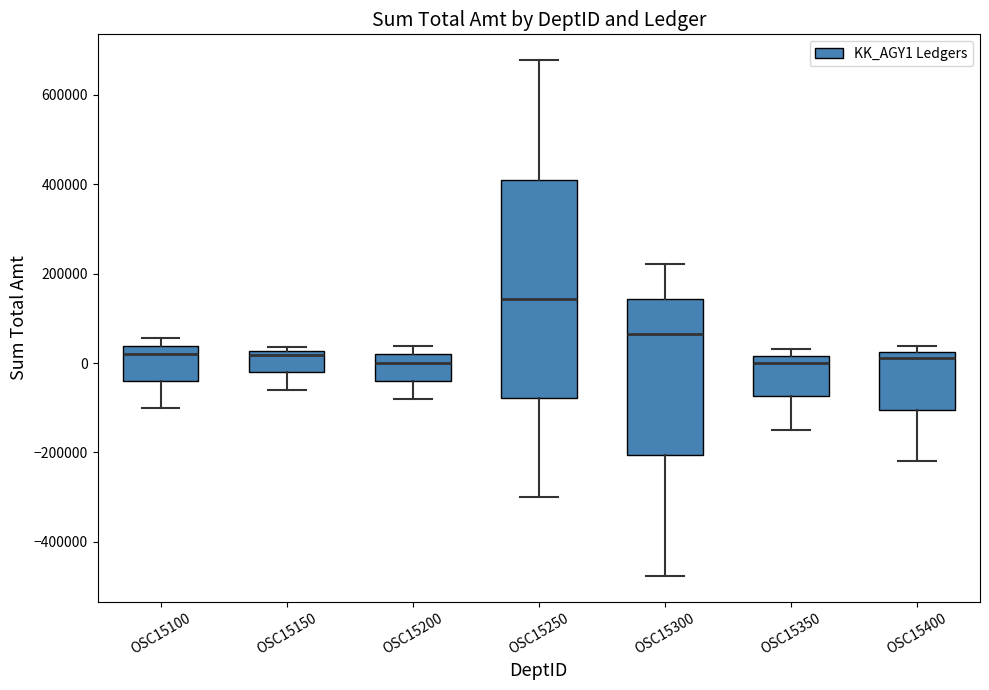

Reading left to right, transcribe this box plot: for each box, give where its median line is, the range the box spans, and where its two whiskers end, as read against the y-axis. The values are not printed on the chart, so give them approximately, as read against the axis.

OSC15100: median 20000, box -40000 to 40000, whiskers -100000 to 60000
OSC15150: median 20000 (just below the box's upper edge), box -20000 to 20000, whiskers -60000 to 40000
OSC15200: median 0, box -40000 to 20000, whiskers -80000 to 40000
OSC15250: median 140000, box -80000 to 420000, whiskers -300000 to 680000
OSC15300: median 60000, box -200000 to 140000, whiskers -480000 to 220000
OSC15350: median 0, box -80000 to 20000, whiskers -140000 to 40000
OSC15400: median 20000 (just below the box's upper edge), box -100000 to 20000, whiskers -220000 to 40000